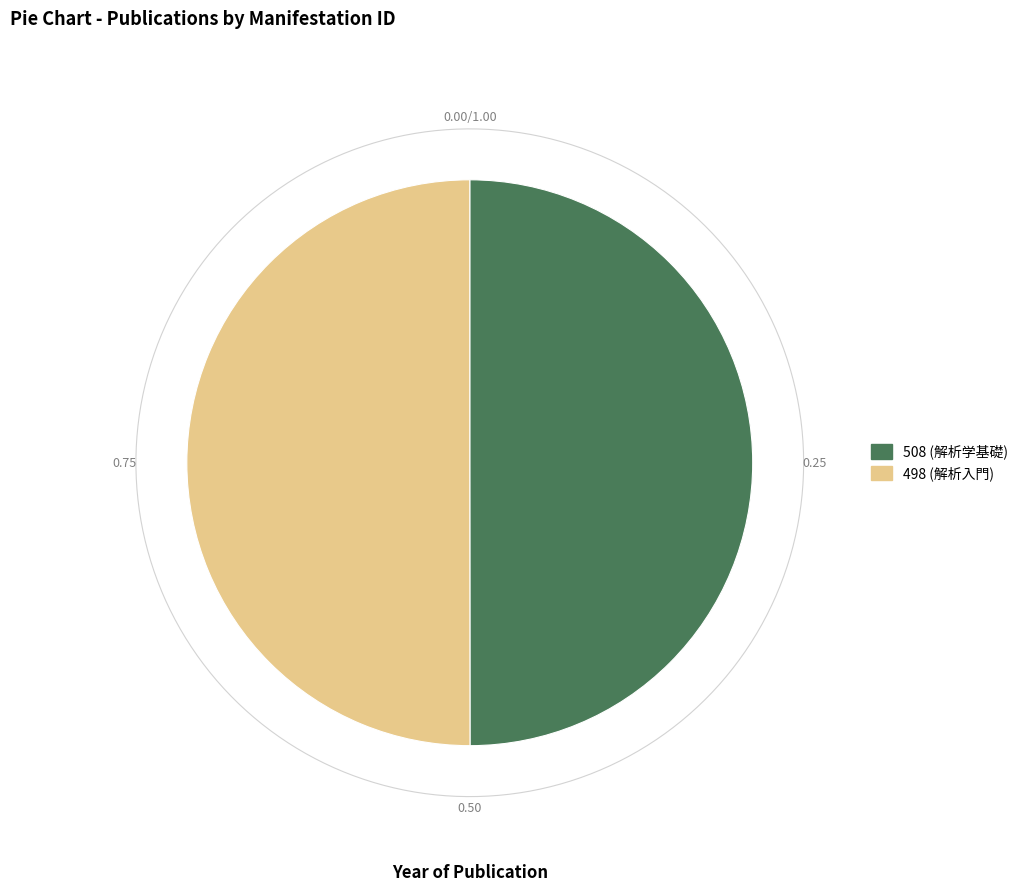

Approximately how many times larger is the value at 508 compared to 498?

1.0